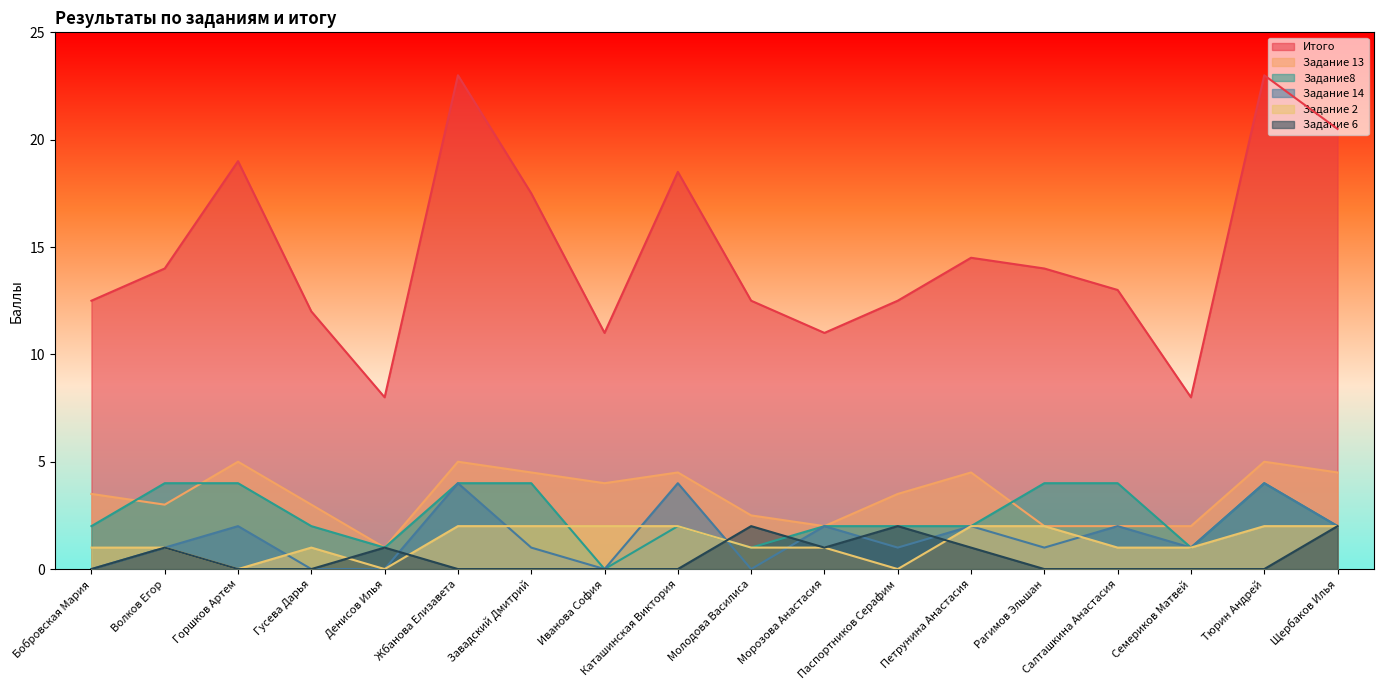

What value does the Задание 2 series have at Бобровская Мария?

1.0